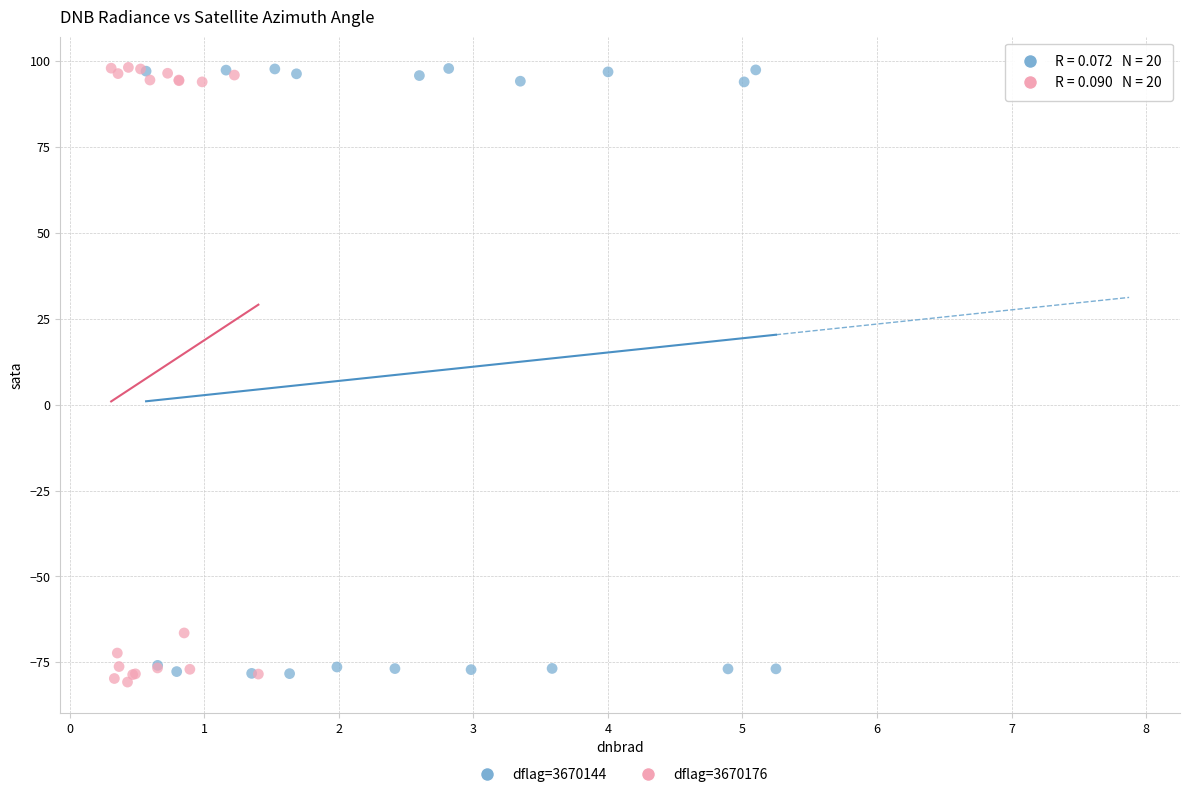

Which series has the widest spread of Y values?

dflag=3670176